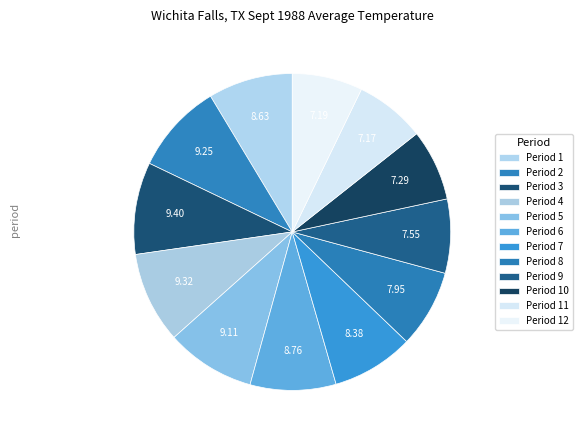

How many slices are in this pie chart?

12